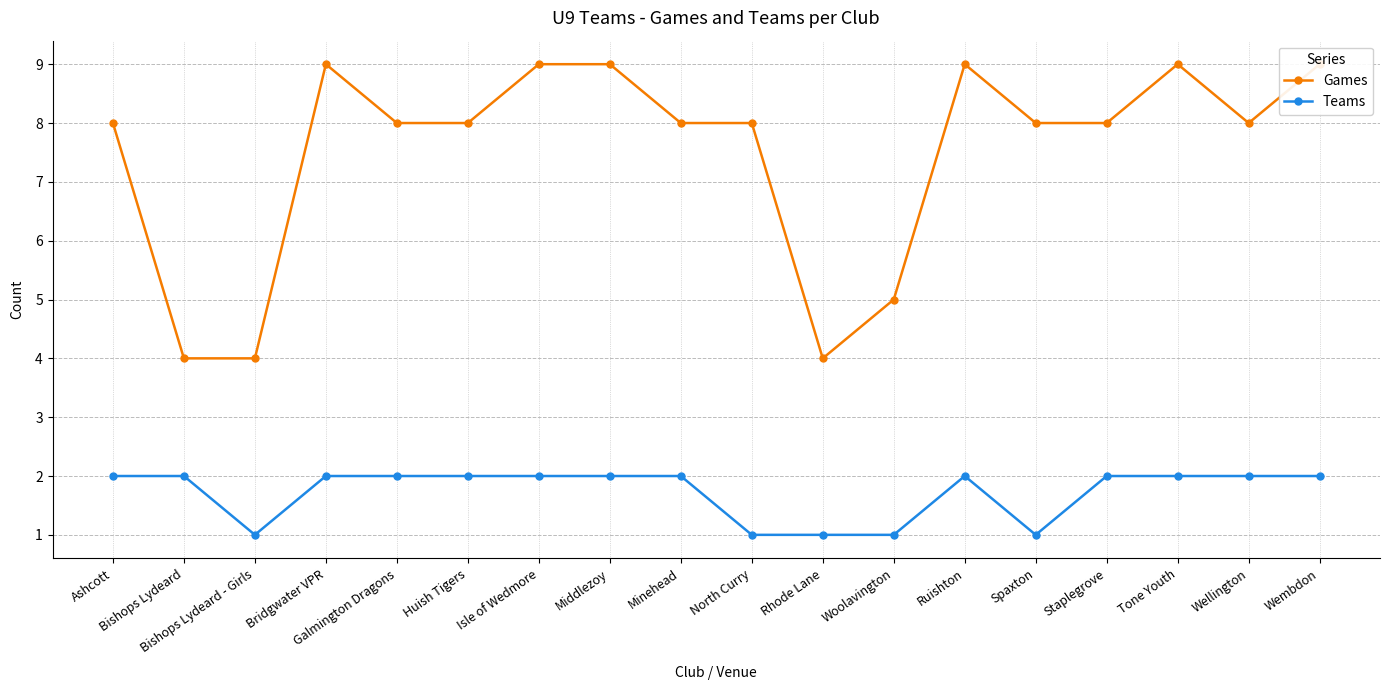

At which label does Games first exceed 8?

Bridgwater VPR